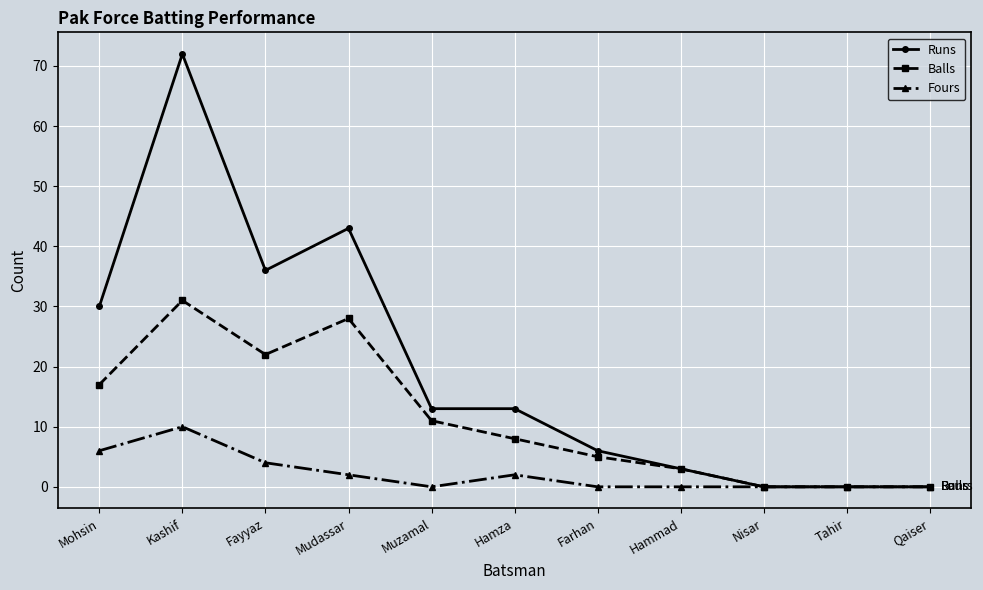

What position from the right is Farhan?

5